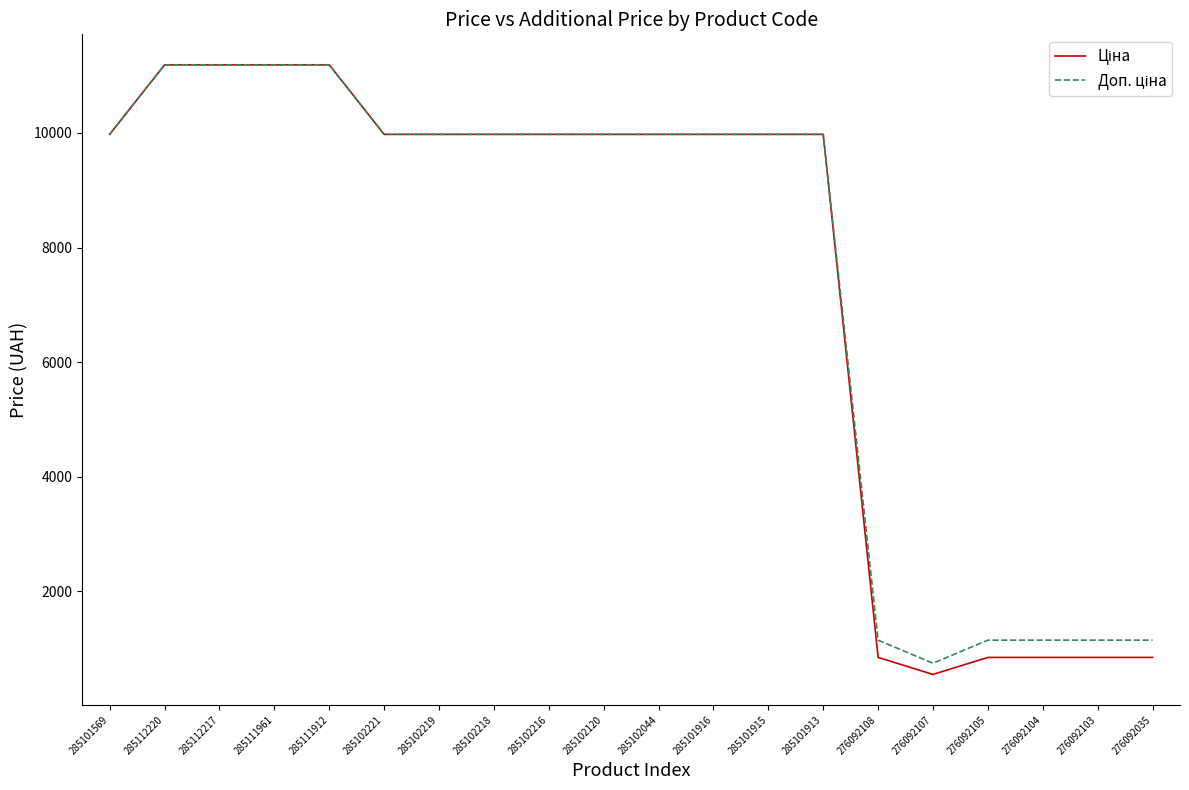

What is the greatest value displayed?

11188.2